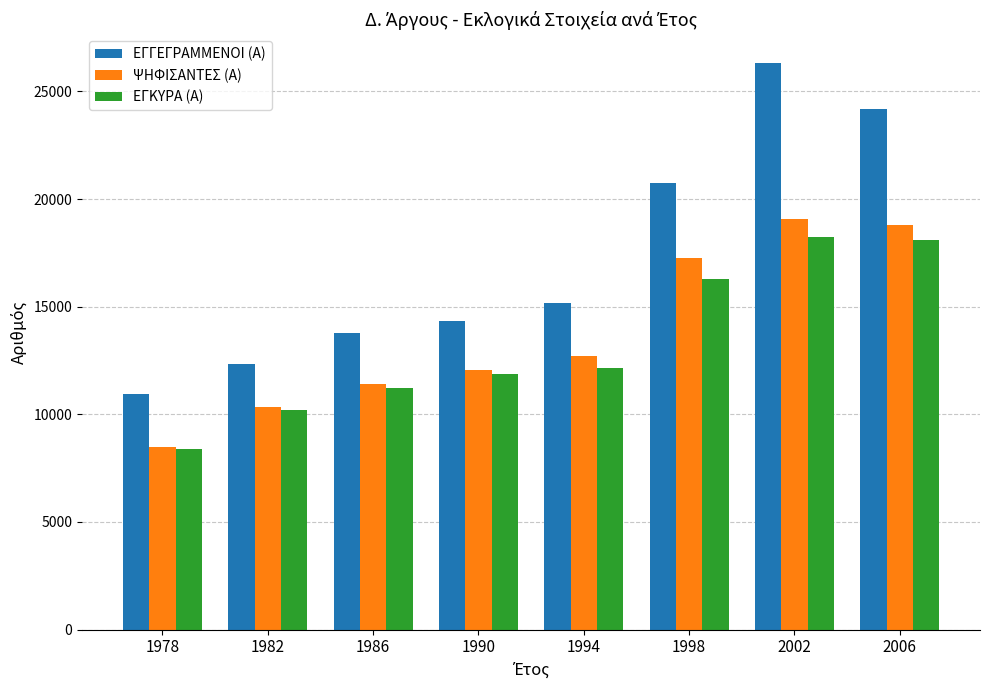

What is the total value across all series at 1978?

27869